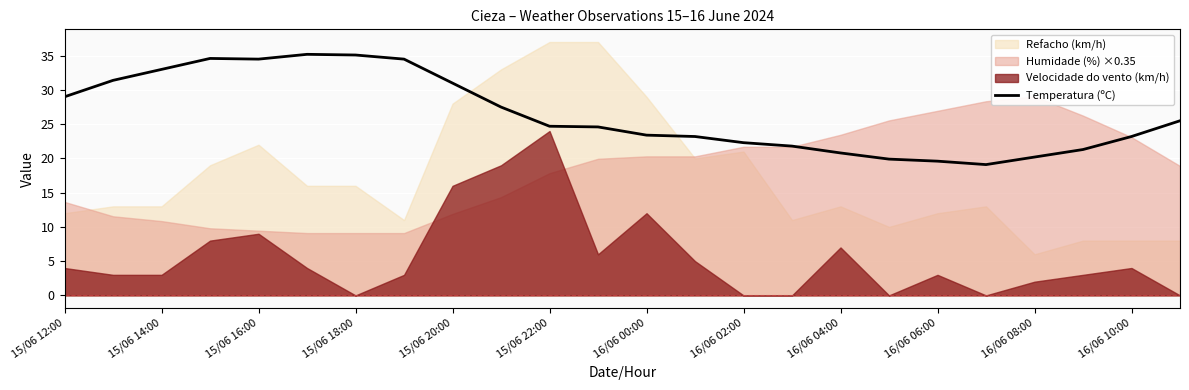

Reading left to right, extract all data points from this chart.

29.0	31.4	33.0	34.6	34.5	35.2	35.1	34.5	31.0	27.5	24.7	24.6	23.4	23.2	22.3	21.8	20.8	19.9	19.6	19.1	20.2	21.3	23.2	25.5